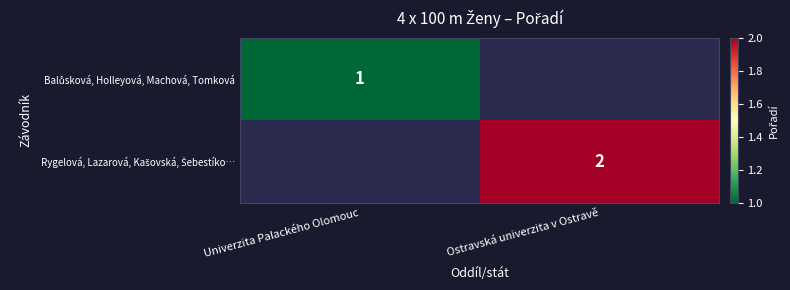

Is the value of Rygelová, Lazarová, Kašovská, Šebestíko… at Univerzita Palackého Olomouc greater than the value of Balůsková, Holleyová, Machová, Tomková at Ostravská univerzita v Ostravě?

No